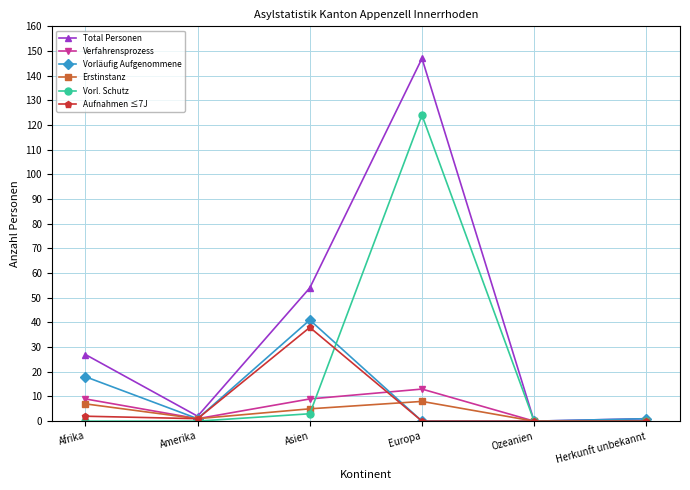

Reading left to right, extract all data points from this chart.

Total Personen: Afrika=27	Amerika=2	Asien=54	Europa=147	Ozeanien=0	Herkunft unbekannt=1
Verfahrensprozess: Afrika=9	Amerika=1	Asien=9	Europa=13	Ozeanien=0	Herkunft unbekannt=0
Vorläufig Aufgenommene: Afrika=18	Amerika=1	Asien=41	Europa=0	Ozeanien=0	Herkunft unbekannt=1
Erstinstanz: Afrika=7	Amerika=1	Asien=5	Europa=8	Ozeanien=0	Herkunft unbekannt=0
Vorl. Schutz: Afrika=0	Amerika=0	Asien=3	Europa=124	Ozeanien=0	Herkunft unbekannt=0
Aufnahmen ≤7J: Afrika=2	Amerika=1	Asien=38	Europa=0	Ozeanien=0	Herkunft unbekannt=0